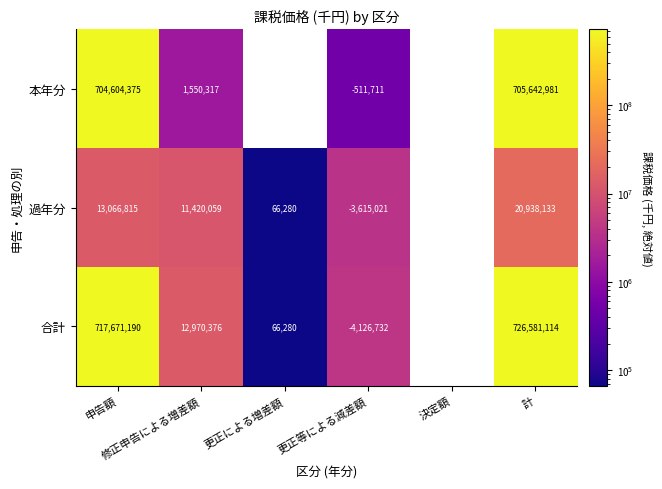

The 合計 series shows 66280.0 at 更正による増差額. True or false?

True